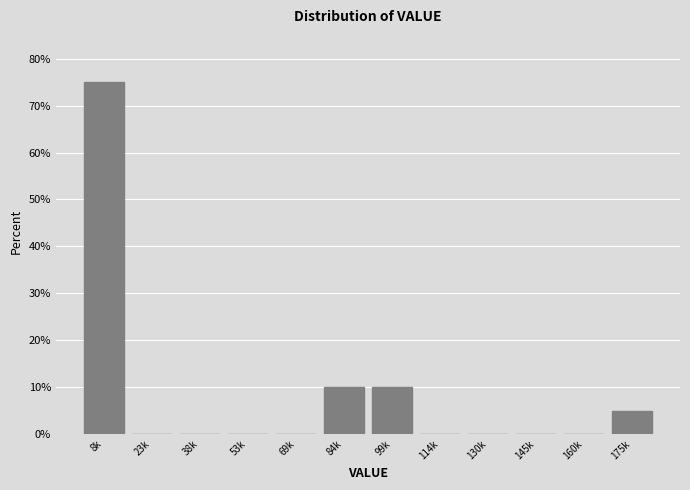

Reading left to right, extract all data points from this chart.

8k=75	23k=0	38k=0	53k=0	69k=0	84k=10	99k=10	114k=0	130k=0	145k=0	160k=0	175k=5